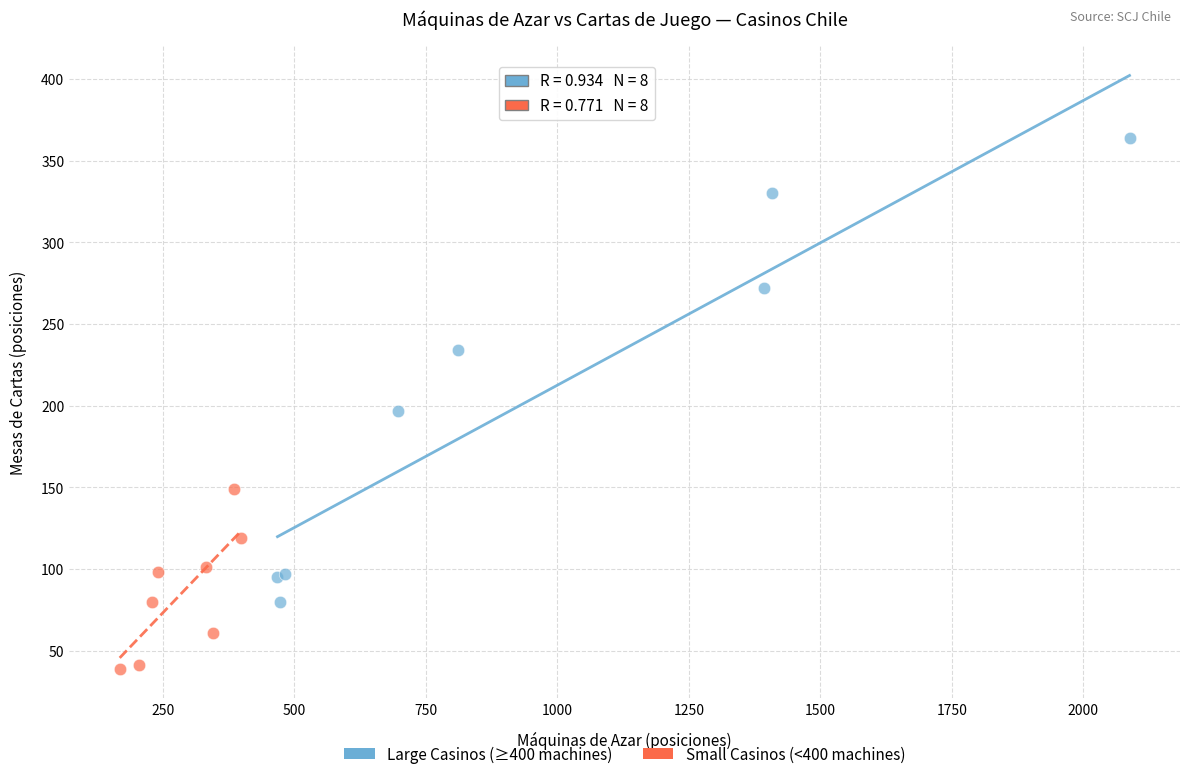

Which series has the widest spread of Y values?

Large Casinos (≥400 machines)